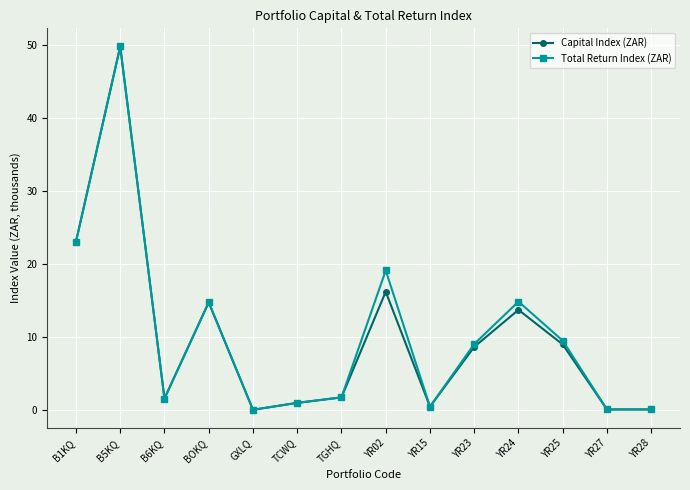

Is it true that Capital Index (ZAR) equals 12.6 at YR25?

False